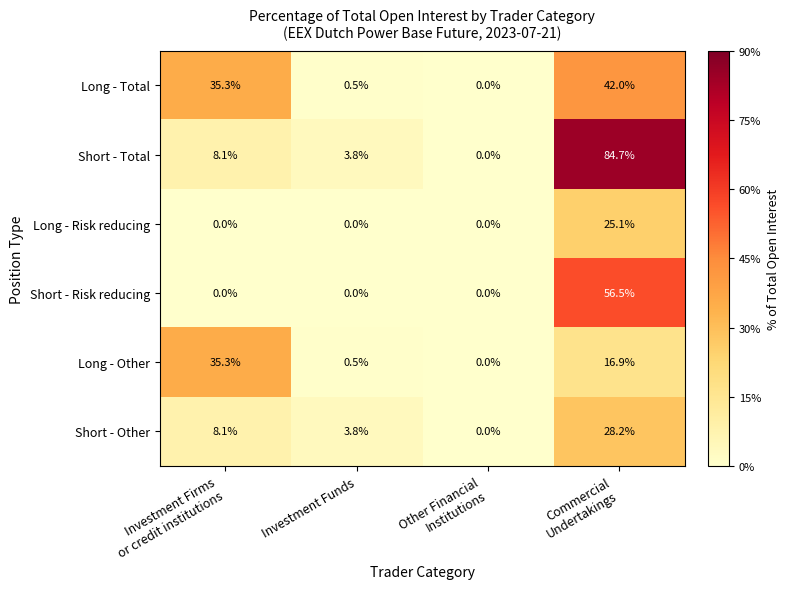

Which series has the widest spread of values?

Short - Total